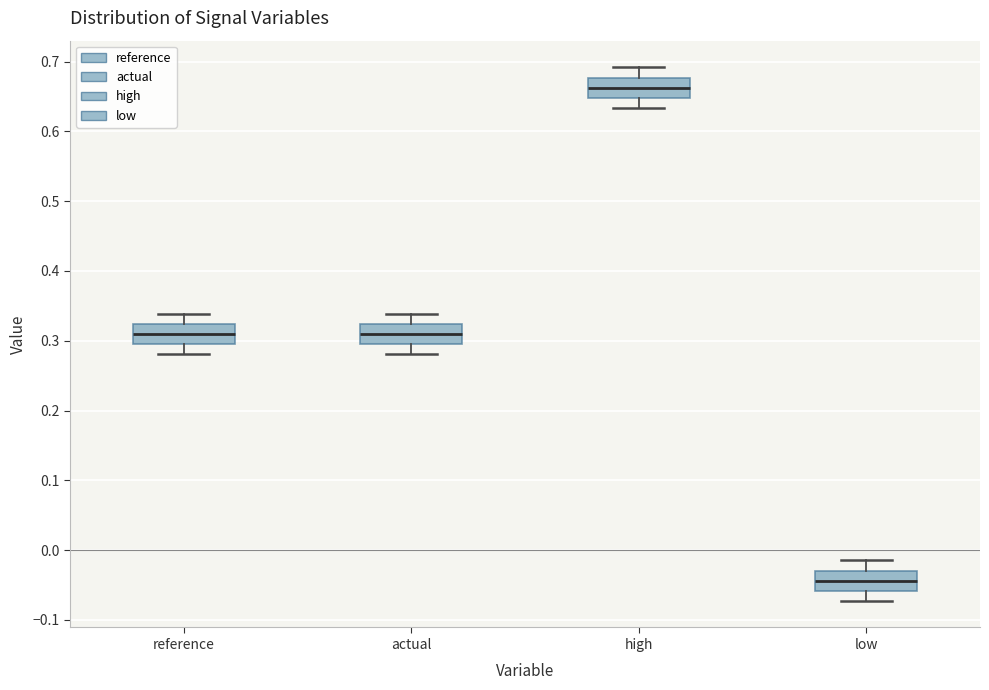

Which box has the highest median line?

high